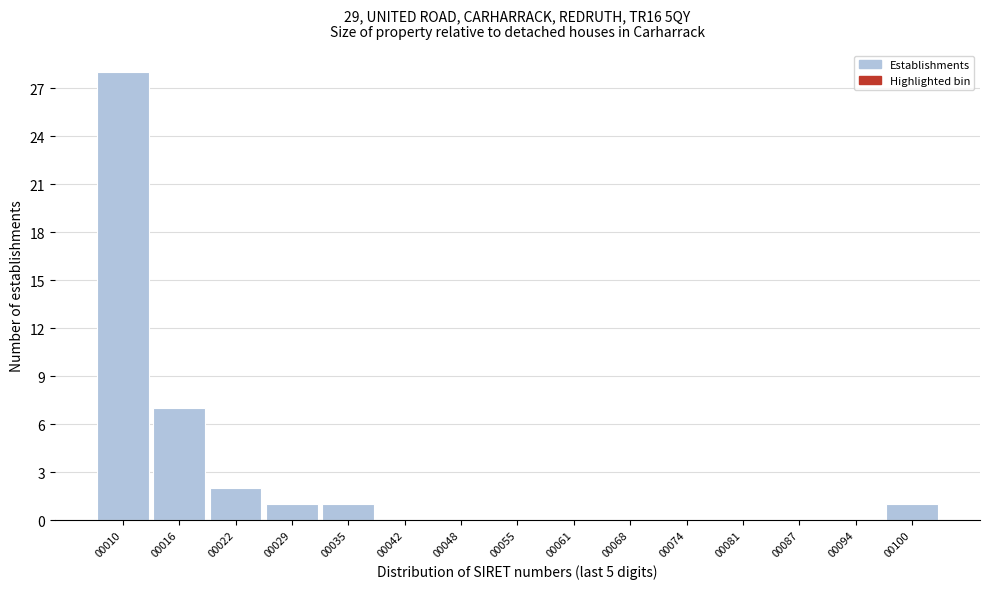

Reading left to right, transcribe all the data shown in this chart.

00010=28	00016=7	00022=2	00029=1	00035=1	00042=0	00048=0	00055=0	00061=0	00068=0	00074=0	00081=0	00087=0	00094=0	00100=1